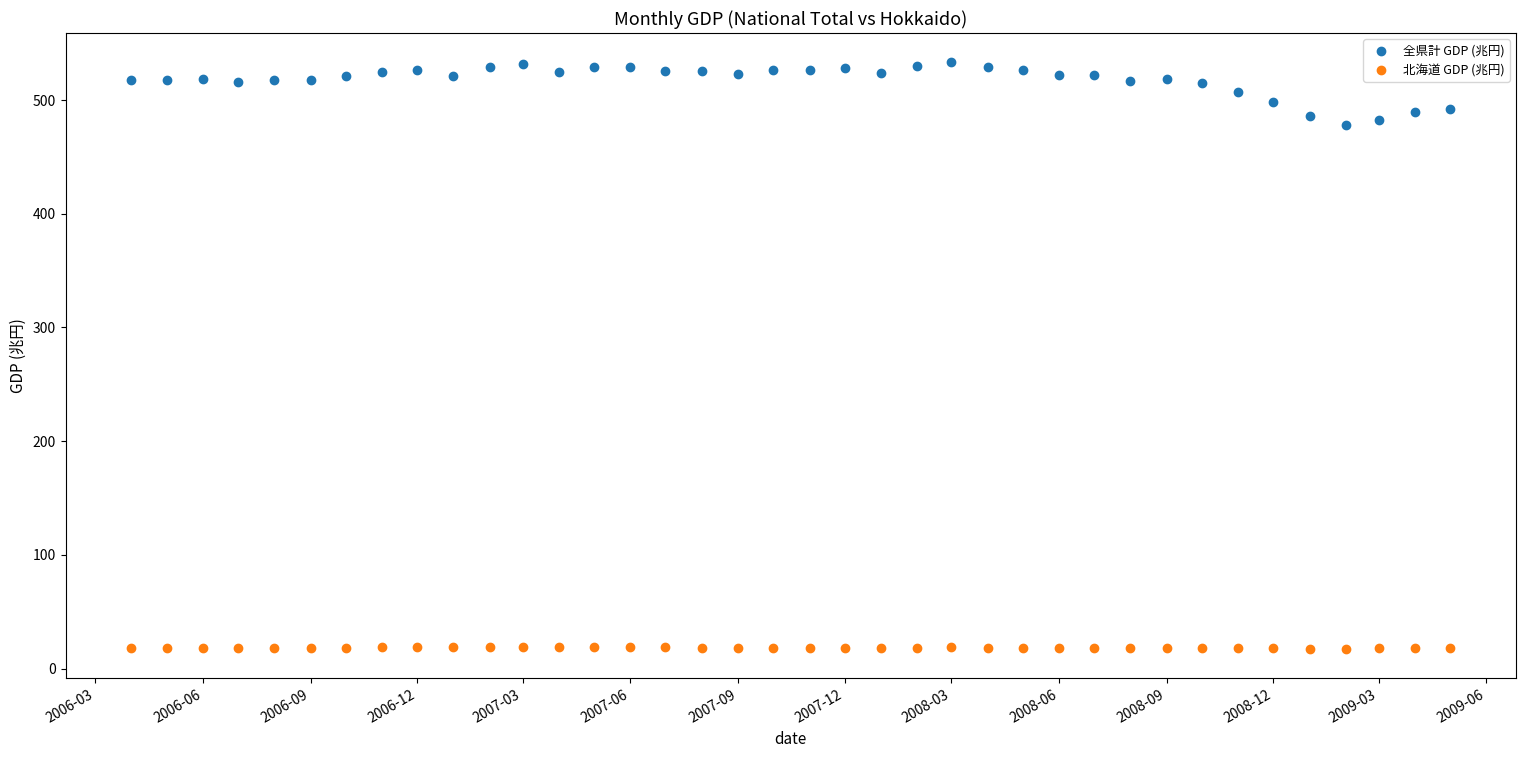

What is the X range (max minus min) for the scatter plot?

1126.0